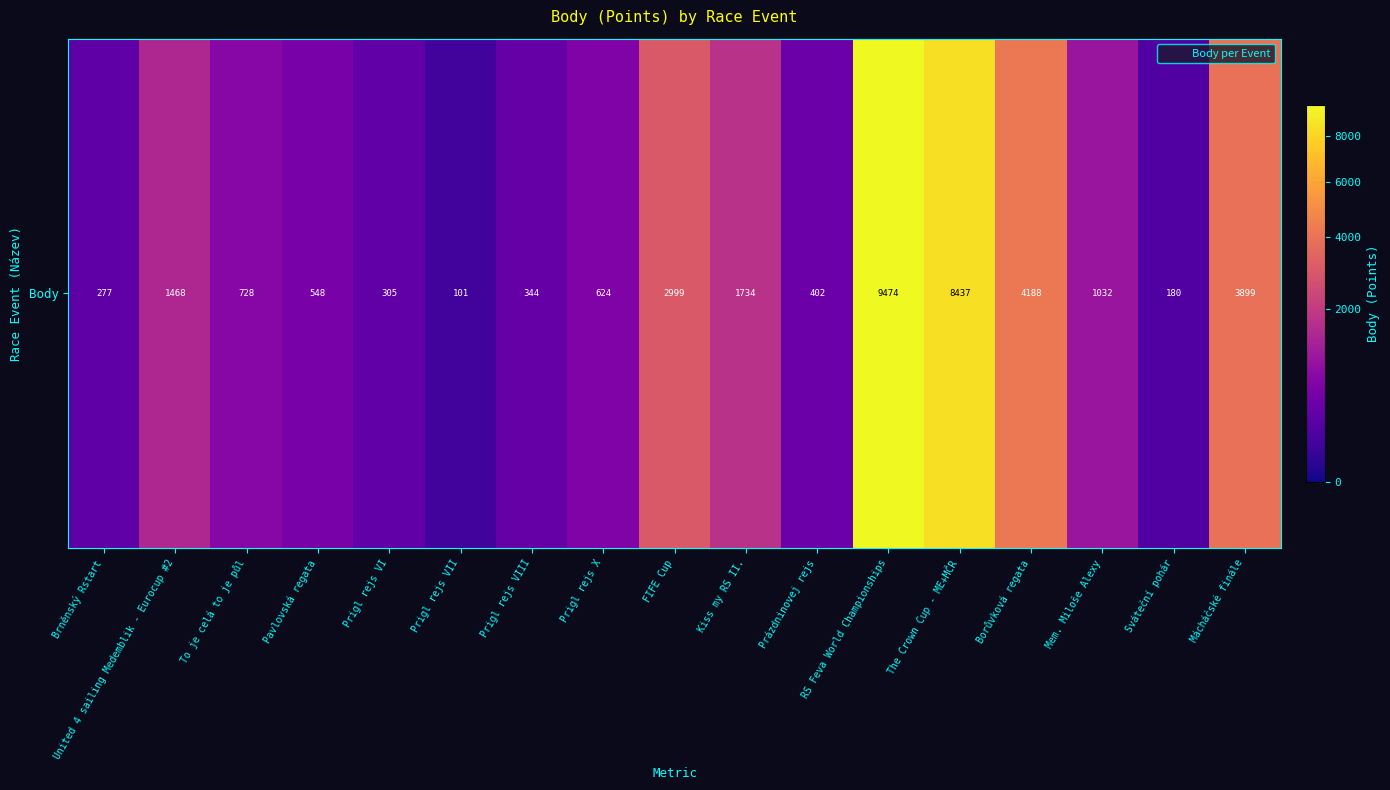

Reading left to right, what are all the values shown in this chart?

277	1468	728	548	305	101	344	624	2999	1734	402	9474	8437	4188	1032	180	3899